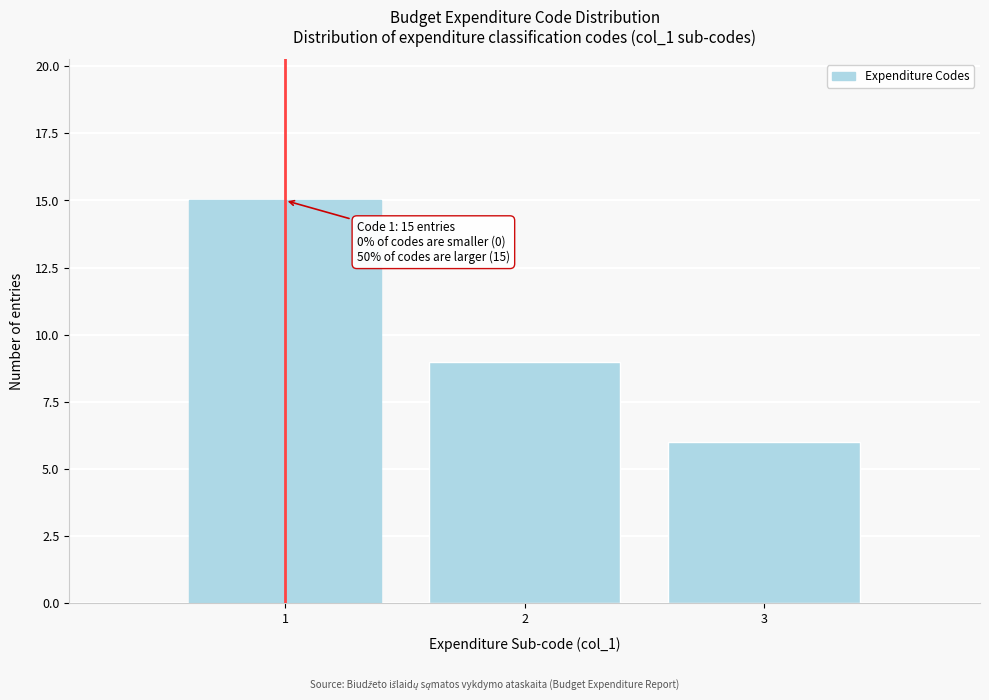

Which range on the x-axis has the tallest bar?

0.5 to 1.5